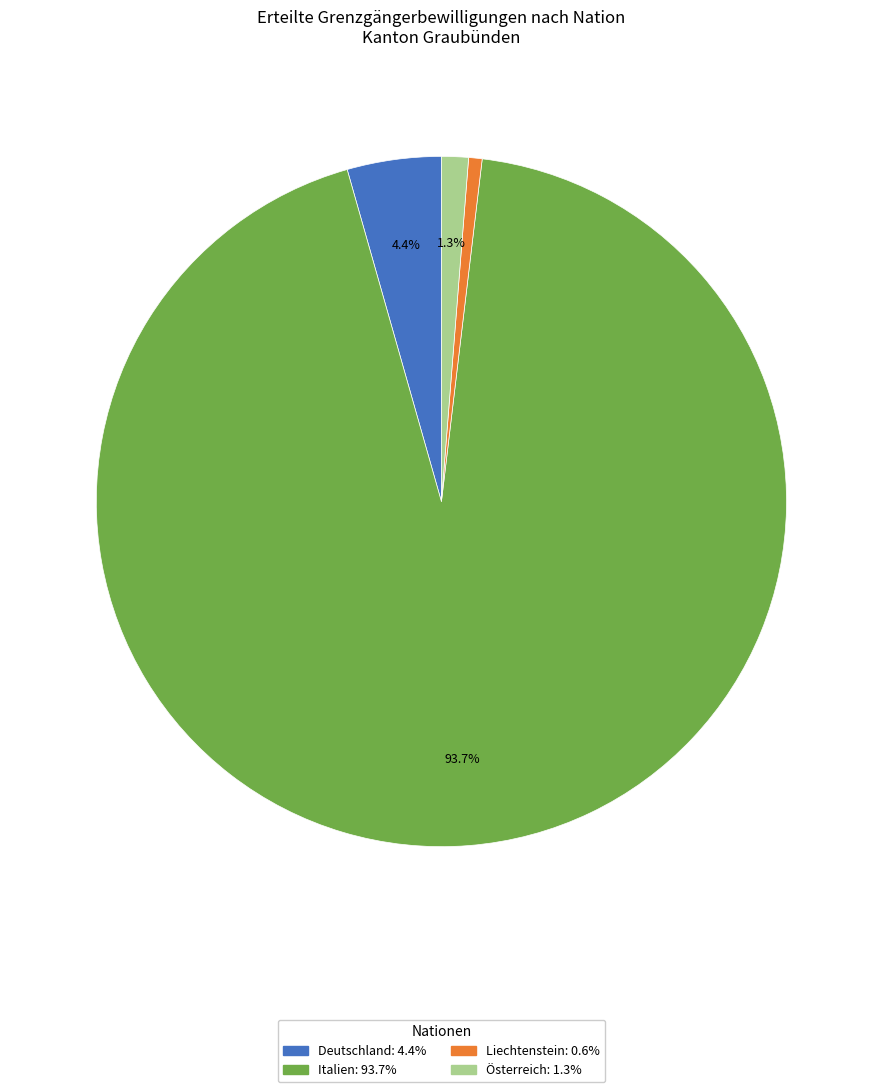

What percentage is NOT represented by Deutschland?

95.6%